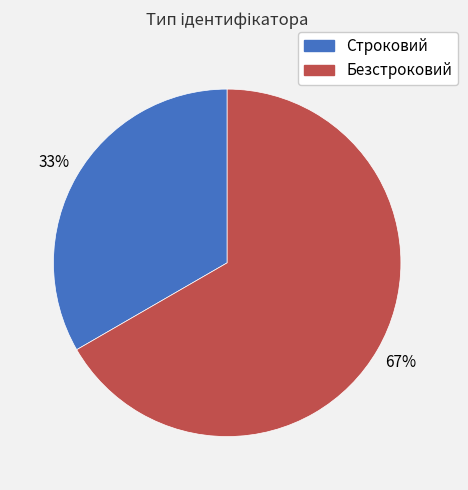

What percentage is the Строковий slice, to the nearest percent?

33%